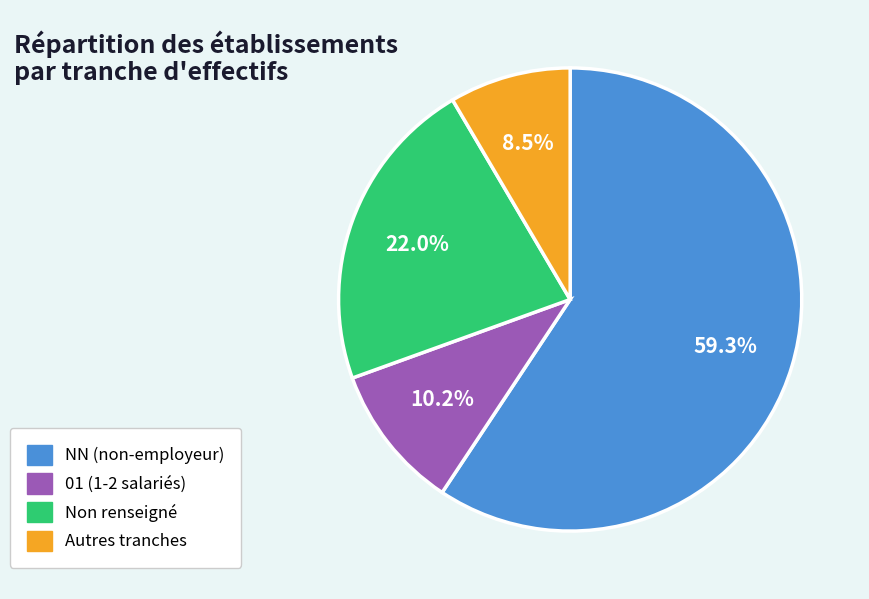

How many segments does this pie chart have?

4